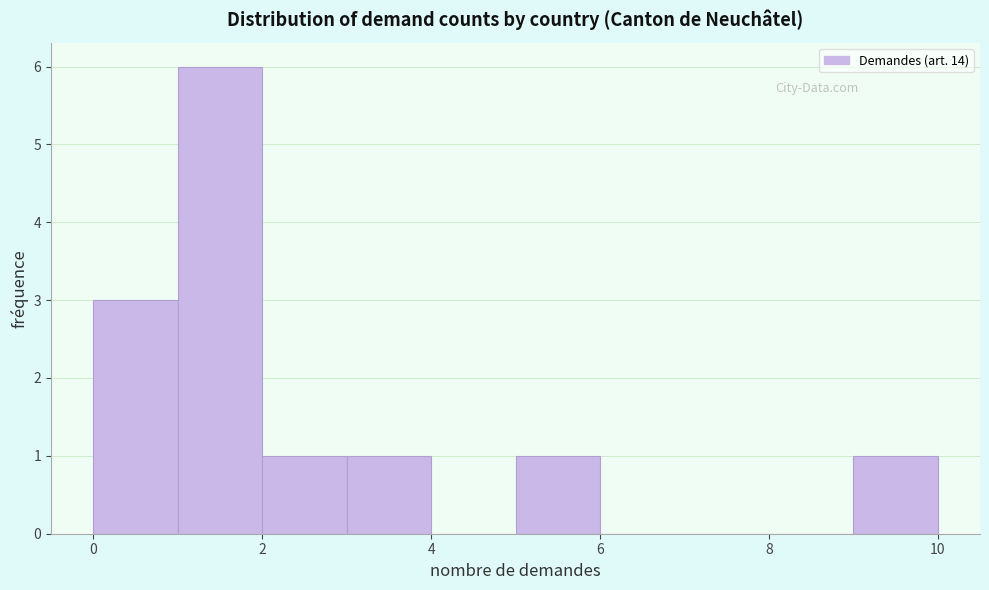

What is the height of the bar covering 5 to 6 on the x-axis? The values are not printed on the chart, so give them approximately, as read against the axis.

1